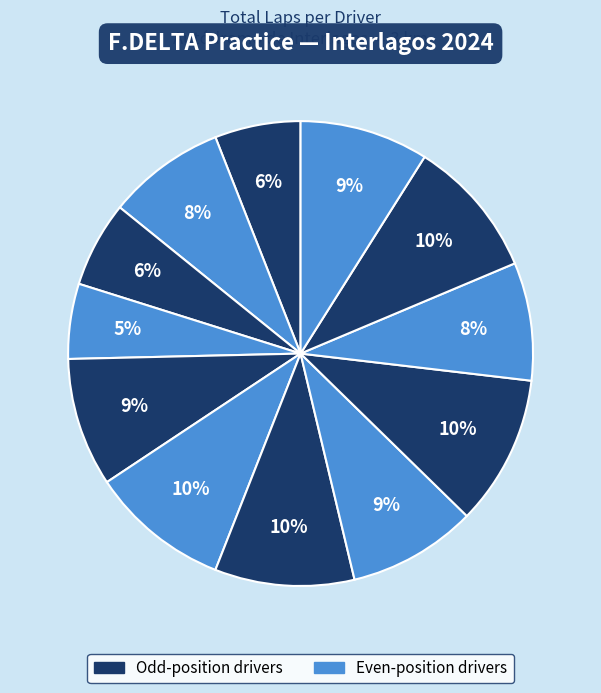

How many slices are in this pie chart?

12